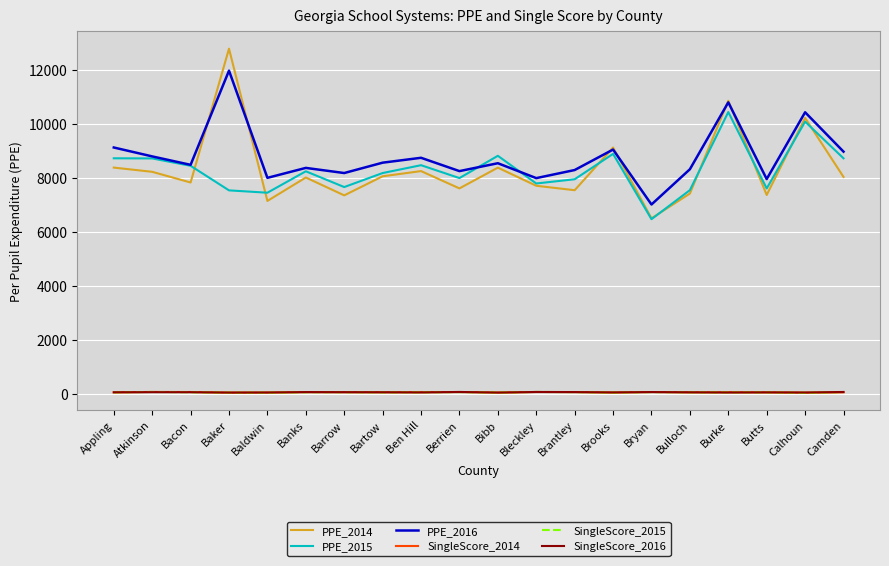

What position from the left is Bibb?

11